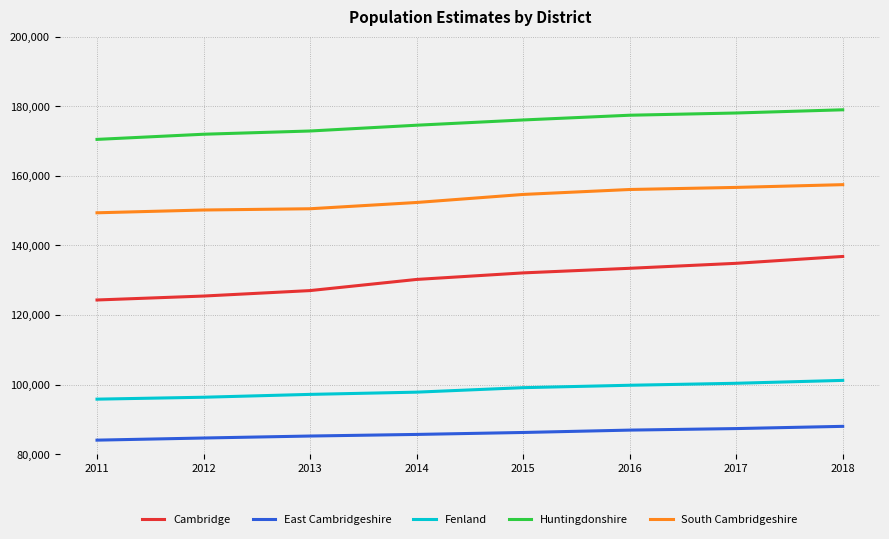

True or false: Huntingdonshire and East Cambridgeshire intersect in this chart.

False